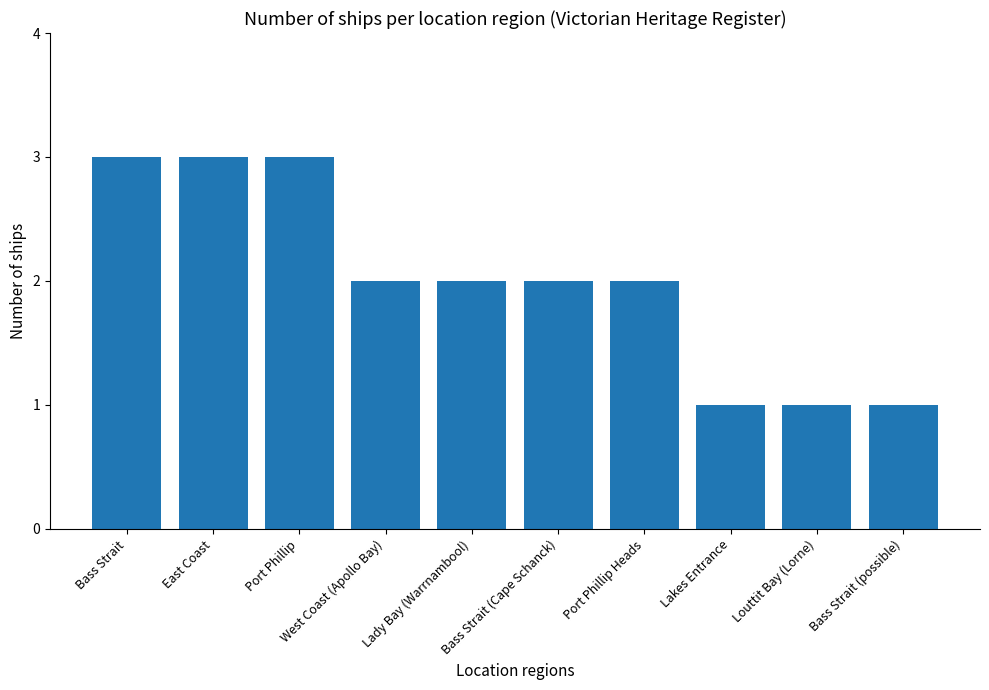

What is the smallest value displayed?

1